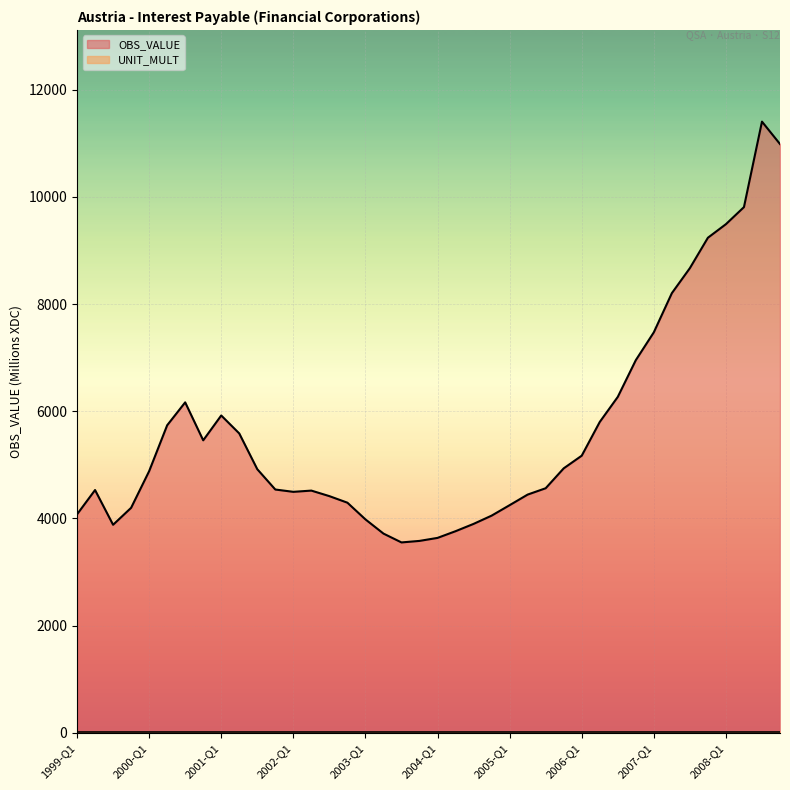

Where is the data nearest to the value 7477?

2007-Q1